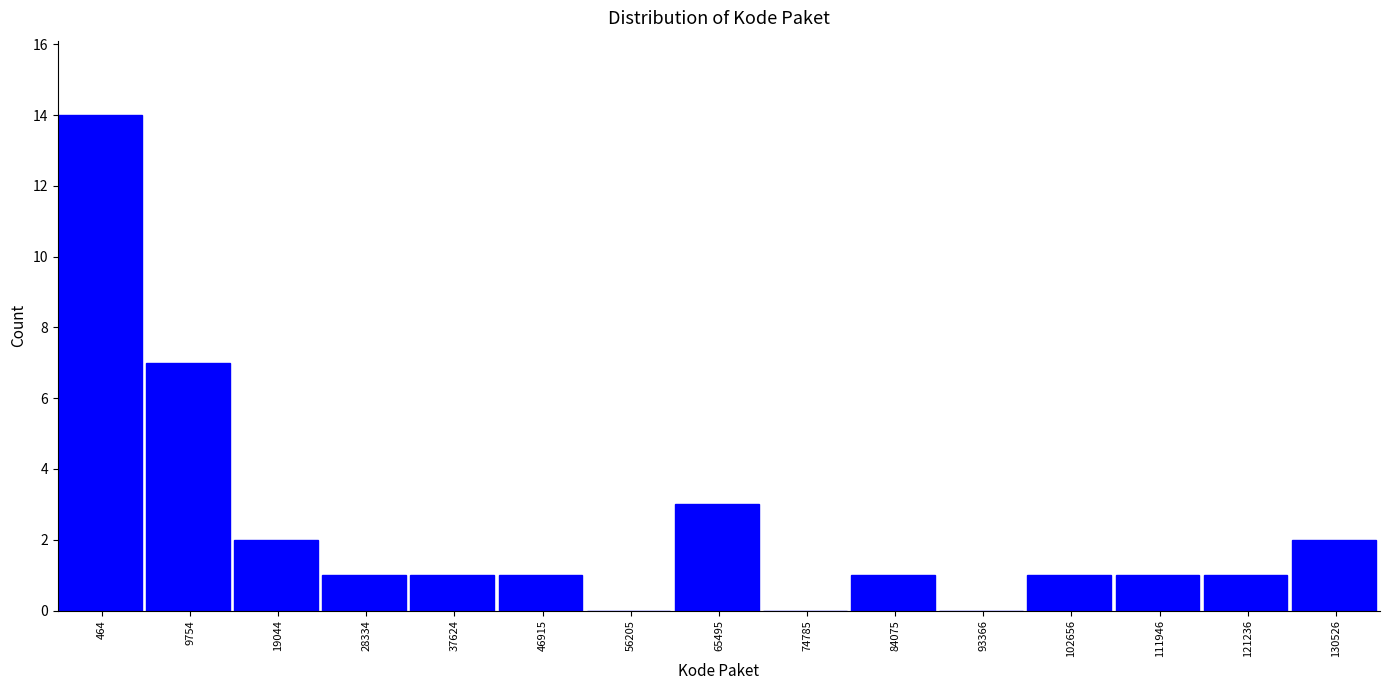

Reading left to right, list all the values displayed in this chart.

464=14	9754=7	19044=2	28334=1	37624=1	46915=1	56205=0	65495=3	74785=0	84075=1	93366=0	102656=1	111946=1	121236=1	130526=2